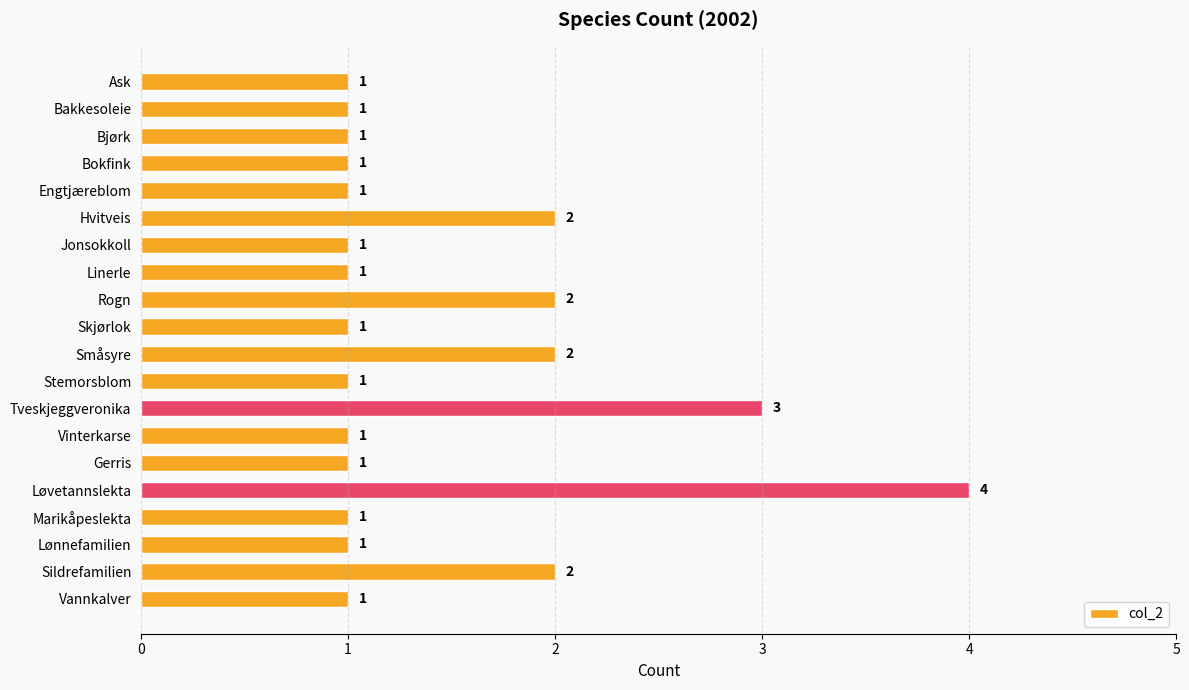

What is the greatest value displayed?

4